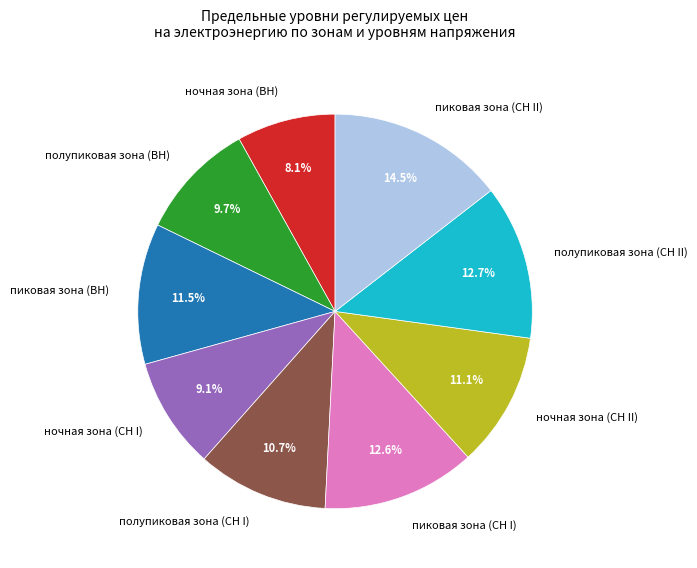

Between ночная зона (СН II) and пиковая зона (СН II), which is larger?

пиковая зона (СН II)